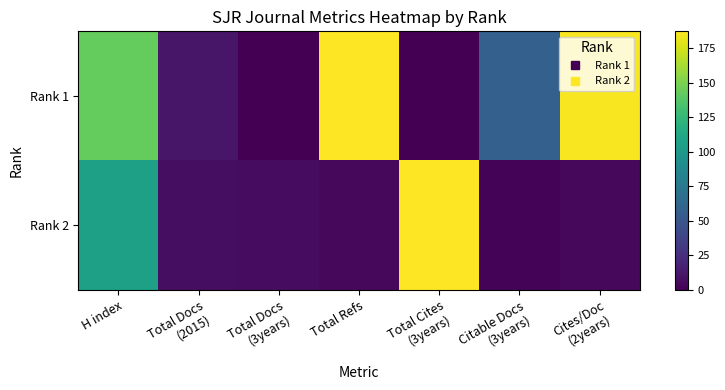

Reading right to left, extract all data points from this chart.

Rank 1: Cites/Doc
(2years)=185	Citable Docs
(3years)=57	Total Cites
(3years)=0	Total Refs=187	Total Docs
(3years)=0	Total Docs
(2015)=11	H index=143
Rank 2: Cites/Doc
(2years)=4	Citable Docs
(3years)=2	Total Cites
(3years)=187	Total Refs=4	Total Docs
(3years)=6	Total Docs
(2015)=7	H index=106